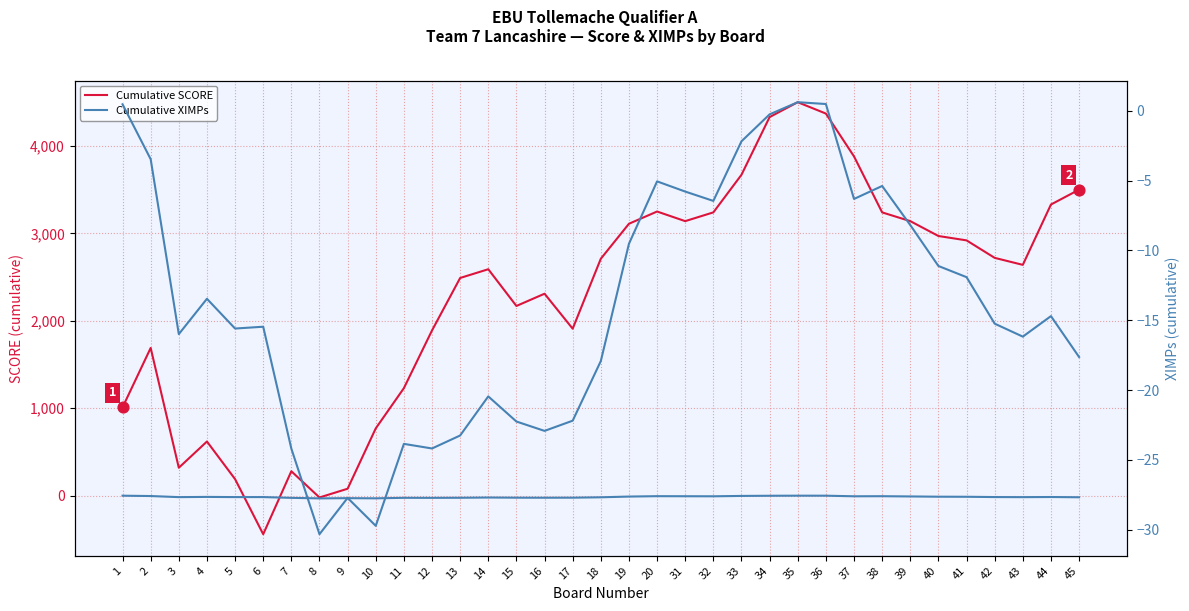

Which series has the largest Y range (max minus min)?

Cumulative SCORE